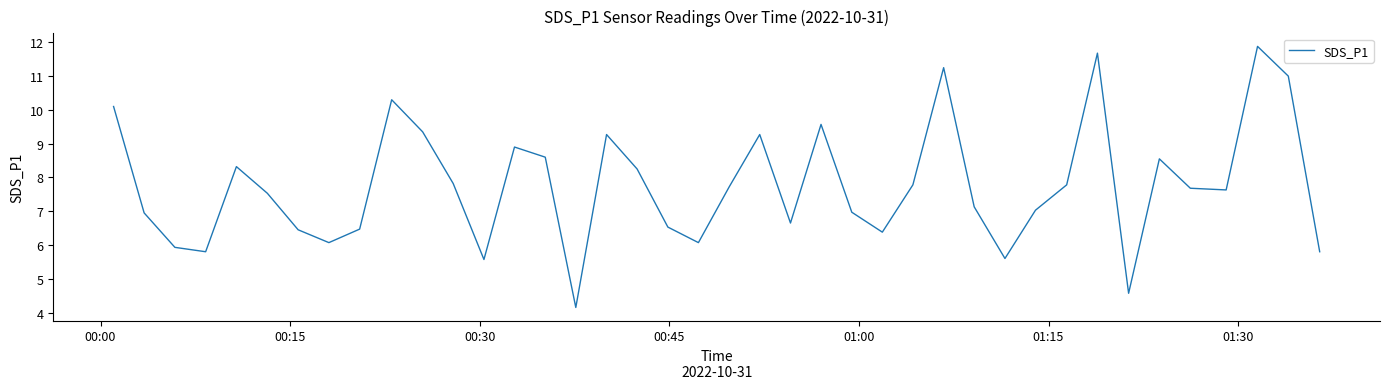

What is the average value?

7.8